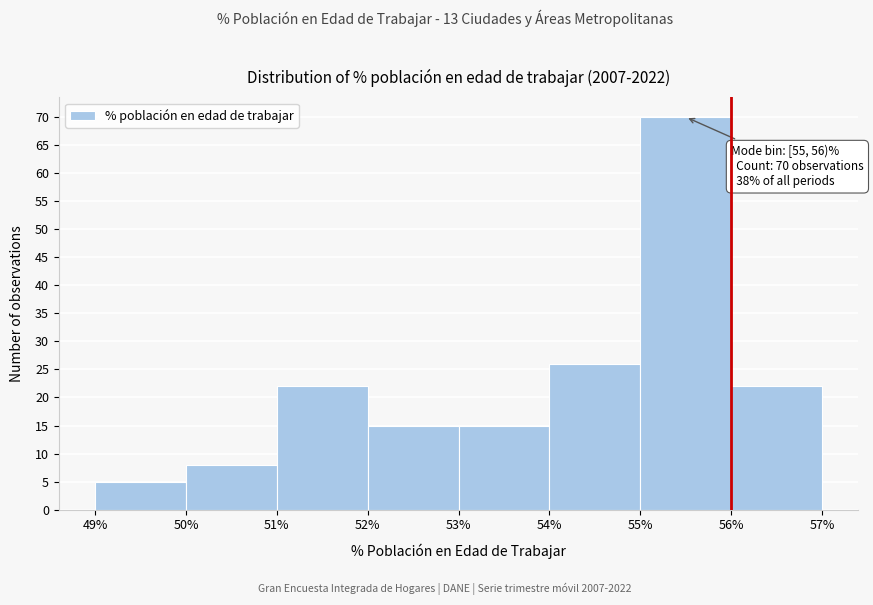

Over which range of the x-axis is the bar tallest?

55% to 56%